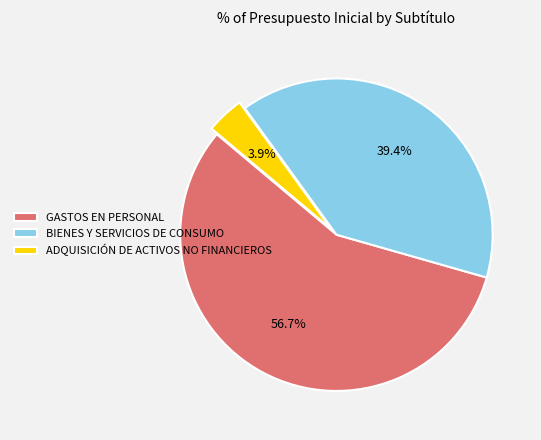

Do ADQUISICIÓN DE ACTIVOS NO FINANCIEROS and BIENES Y SERVICIOS DE CONSUMO together represent more than half of the pie?

No